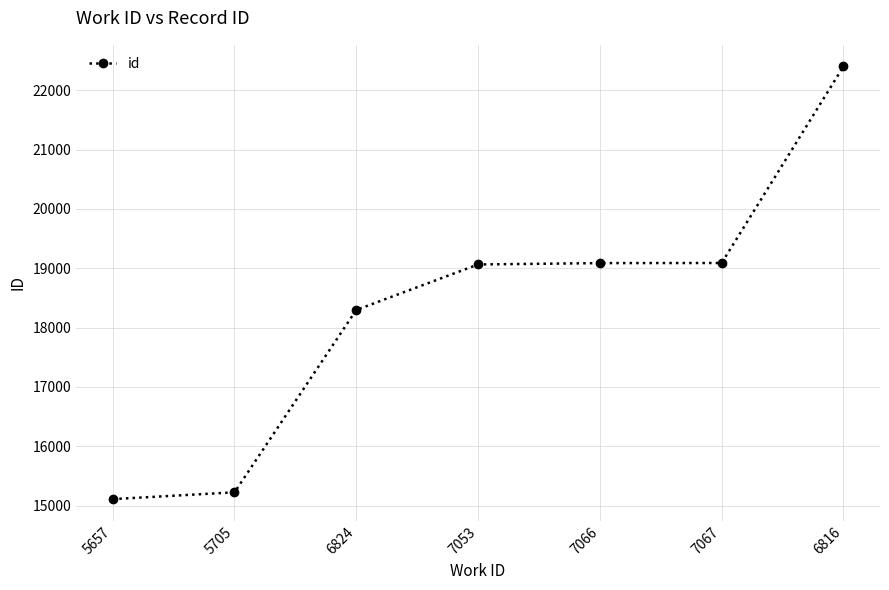

What is the value of the 7th point from the left?

22402